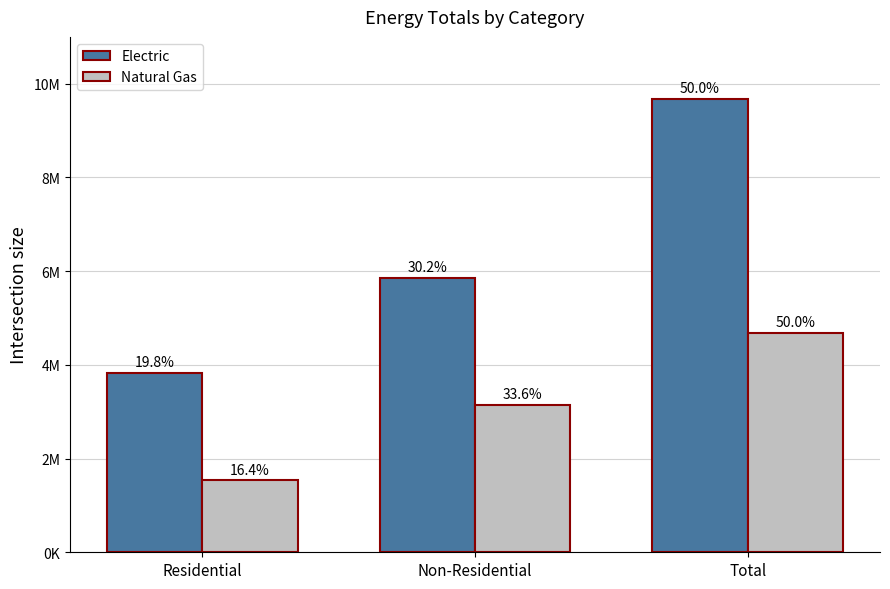

What are all the series names shown in the legend?

Electric, Natural Gas